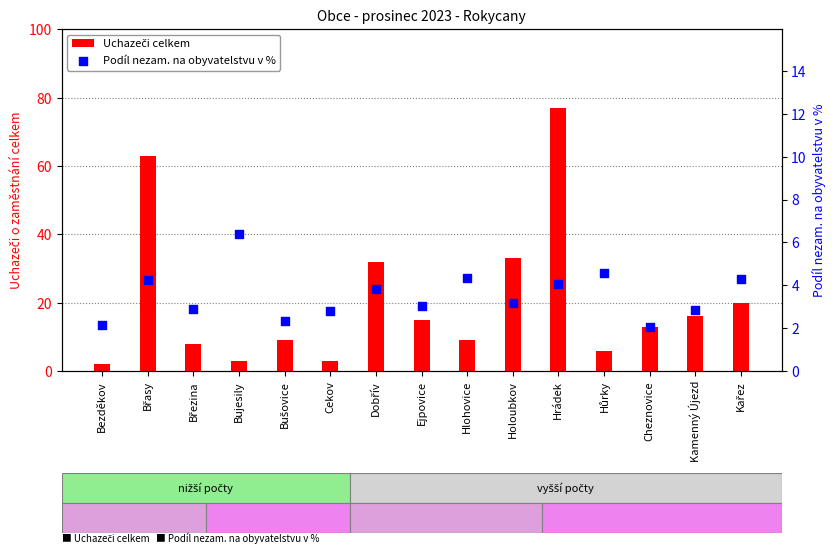

Is the value of Uchazeči celkem at Kařez greater than the value of Podíl nezam. na obyvatelstvu v % at Holoubkov?

Yes